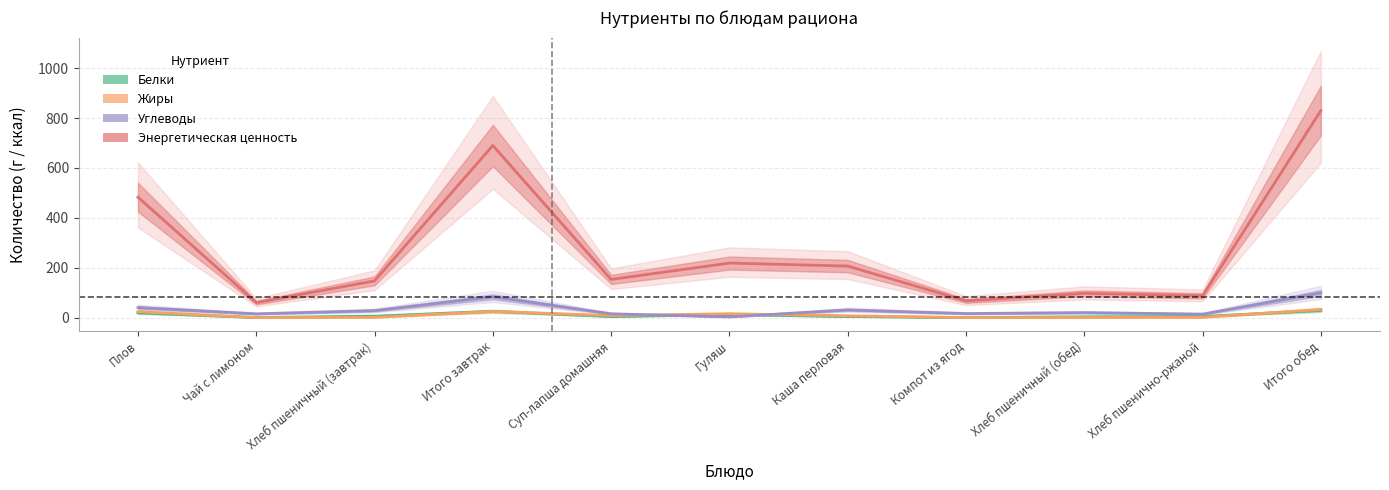

Which series changed the most between Хлеб пшеничный (обед) and Хлеб пшенично-ржаной?

Энергетическая ценность